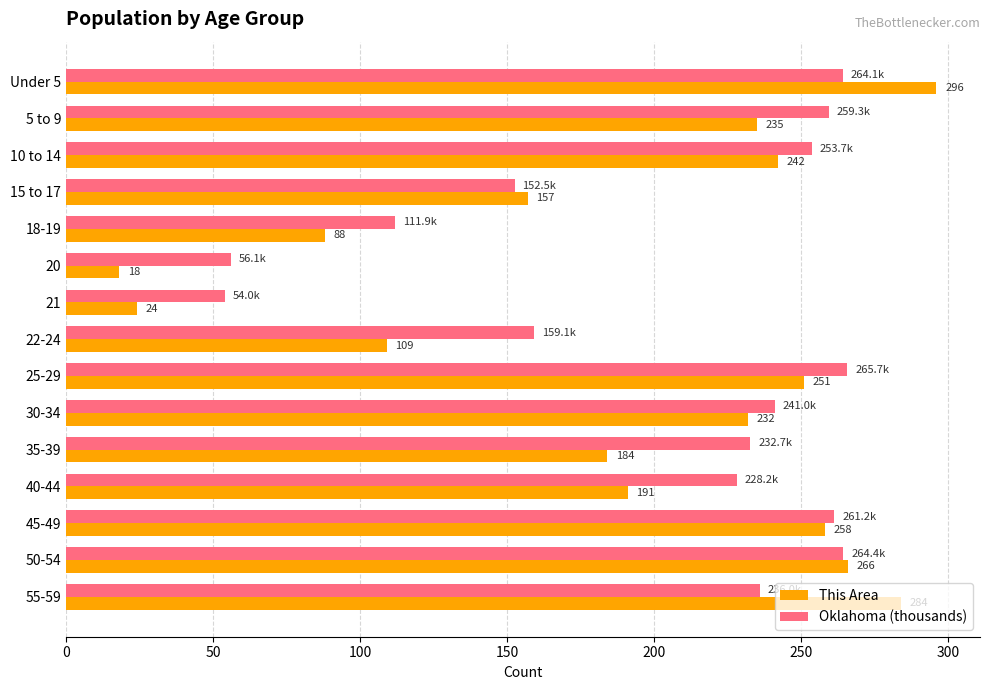

How many data points in Oklahoma (thousands) are less than 235?

7